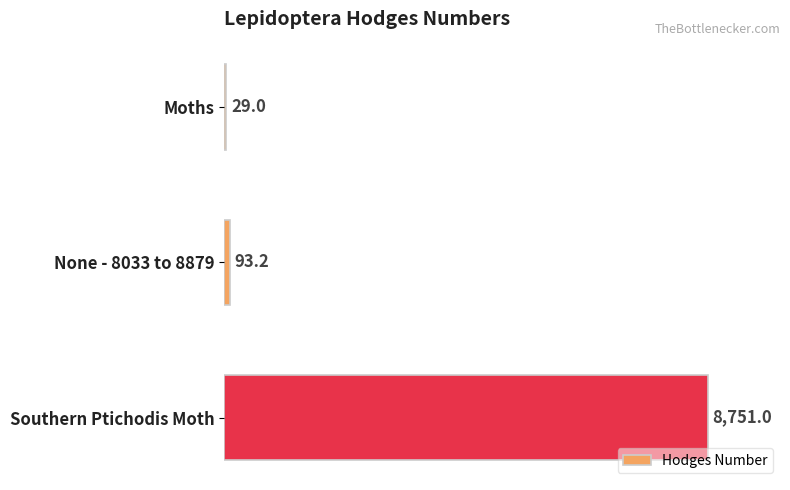

What is the change in value from Moths to None - 8033 to 8879?

+64.2